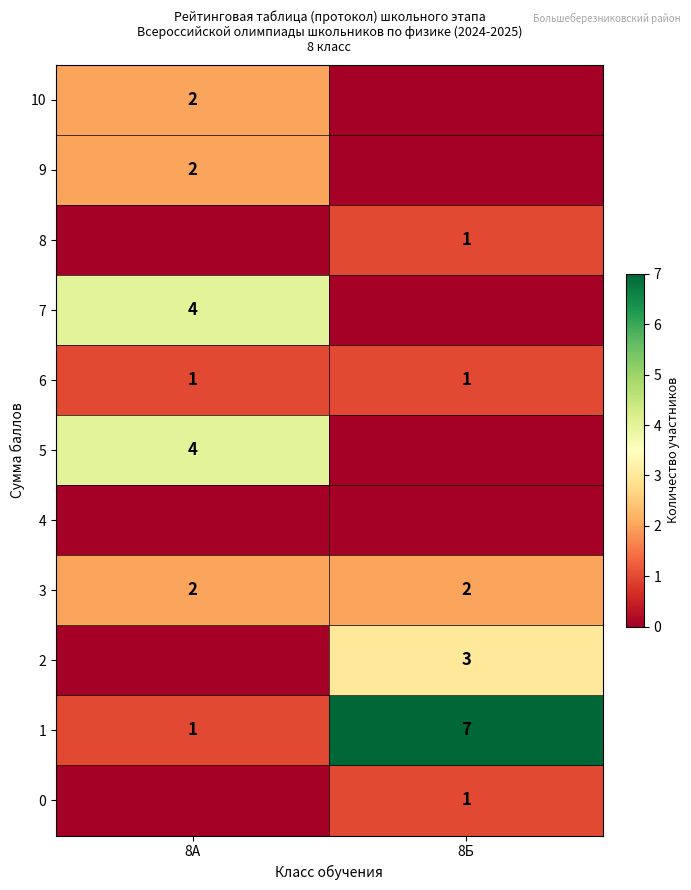

Which has a higher value, 8А or 8Б?

8А